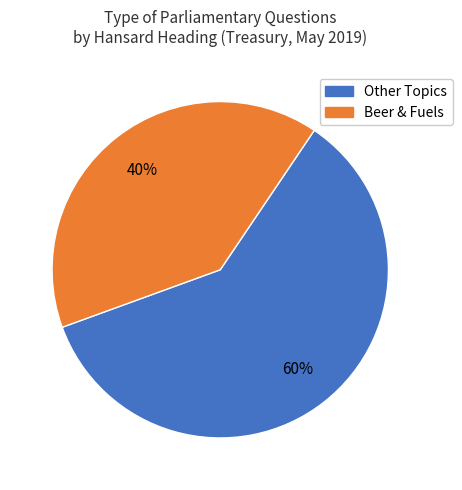

Is there any slice that represents more than half of the pie?

Yes